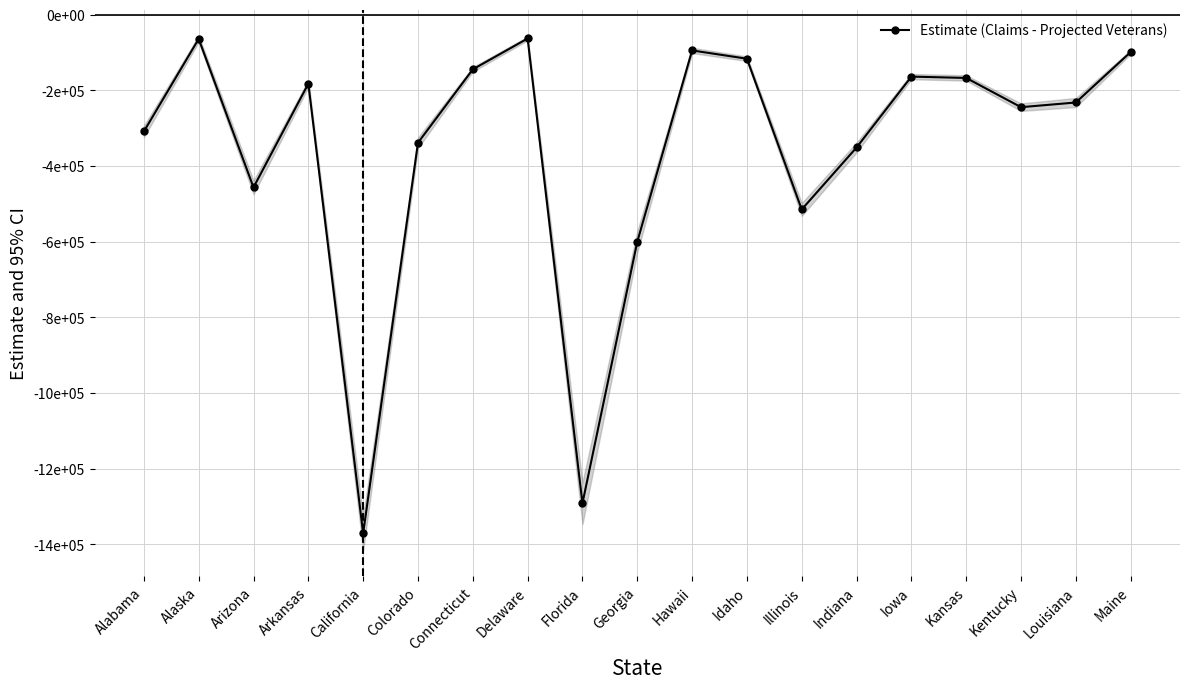

What is the greatest value displayed?

-62816